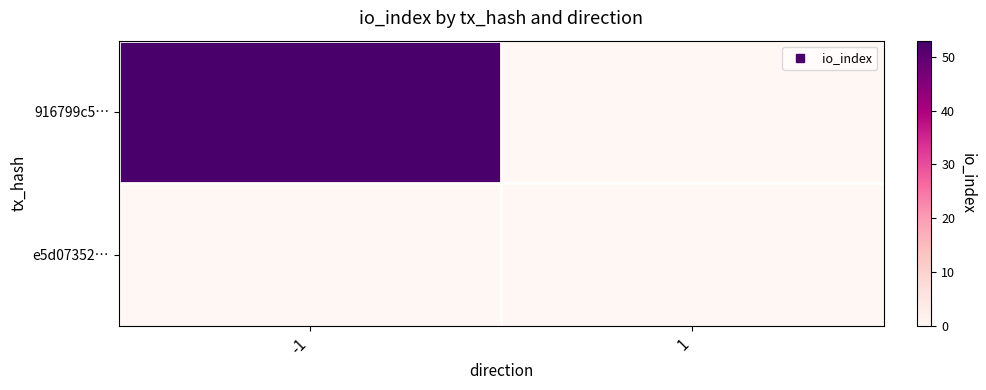

Reading left to right, list all the values displayed in this chart.

916799c5…: -1=53	1=0
e5d07352…: -1=0	1=0